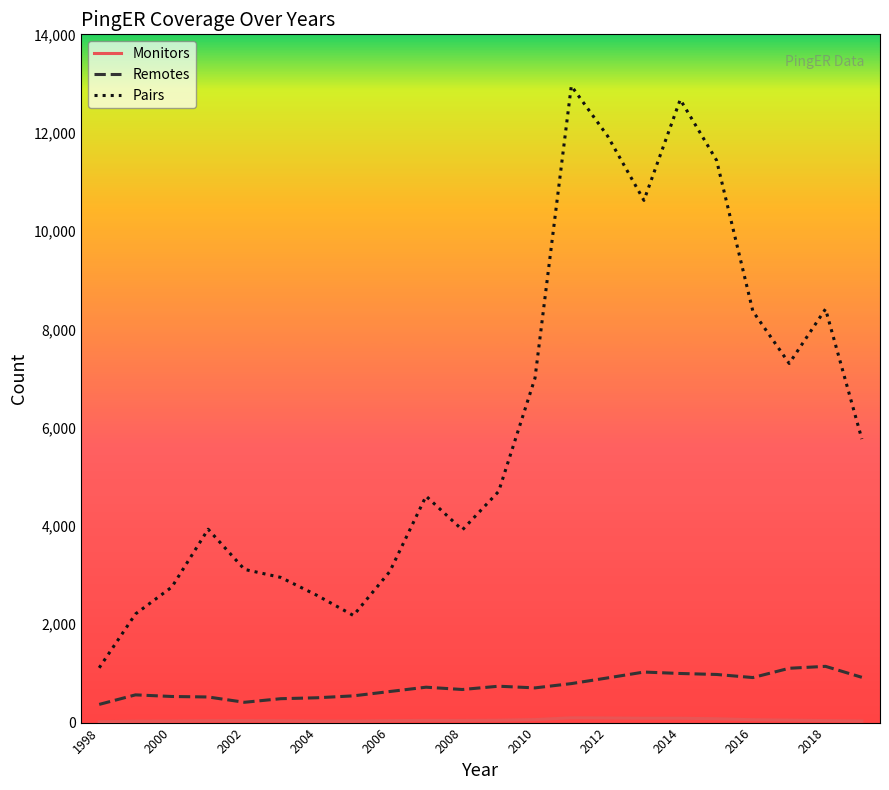

Which series has the widest spread of values?

Pairs